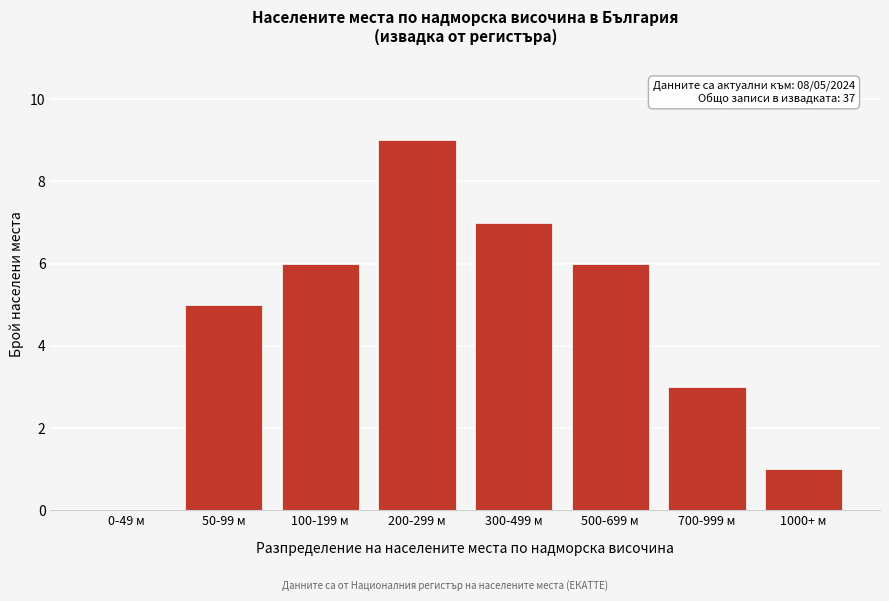

Reading right to left, what are all the values shown in this chart?

1000+ м=1	700-999 м=3	500-699 м=6	300-499 м=7	200-299 м=9	100-199 м=6	50-99 м=5	0-49 м=0